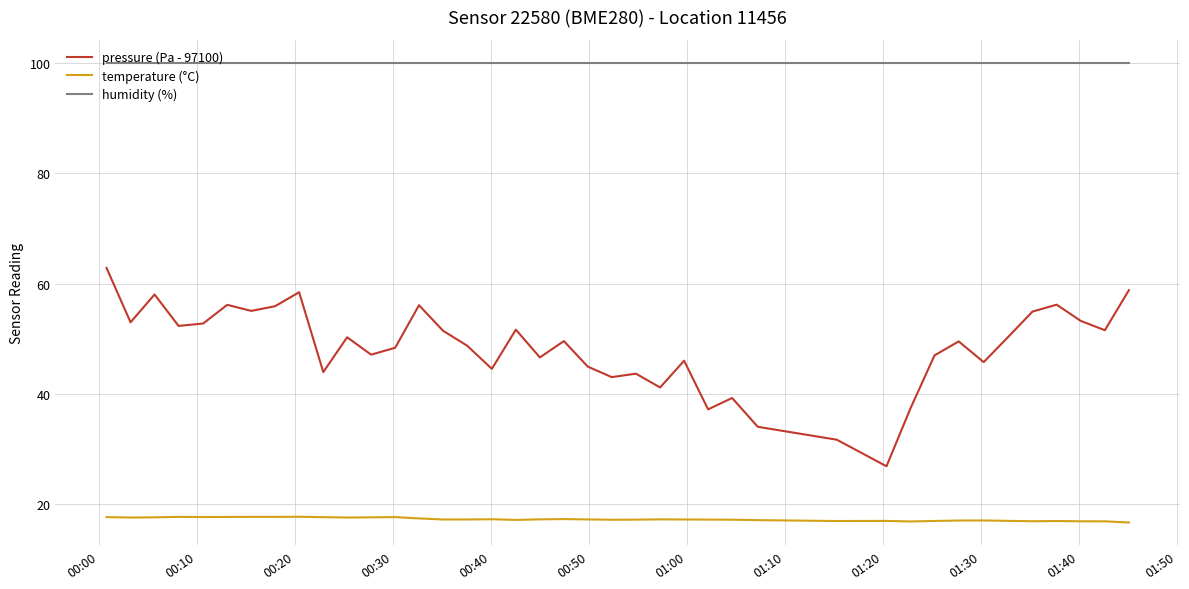

True or false: pressure (Pa - 97100) and temperature (°C) cross at least once.

False